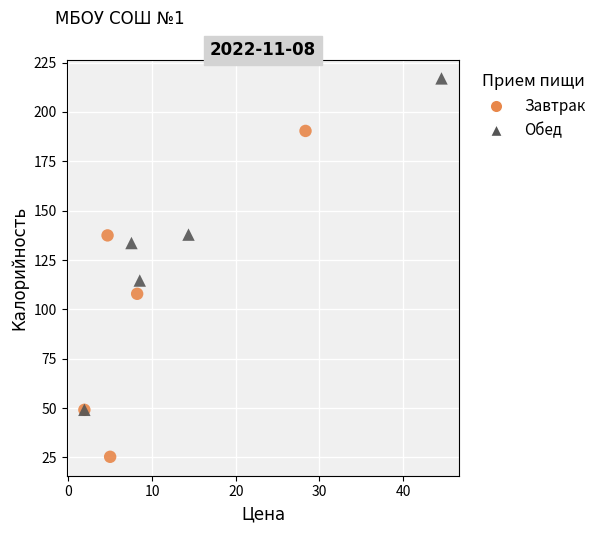

Which series has the widest spread of Y values?

Обед